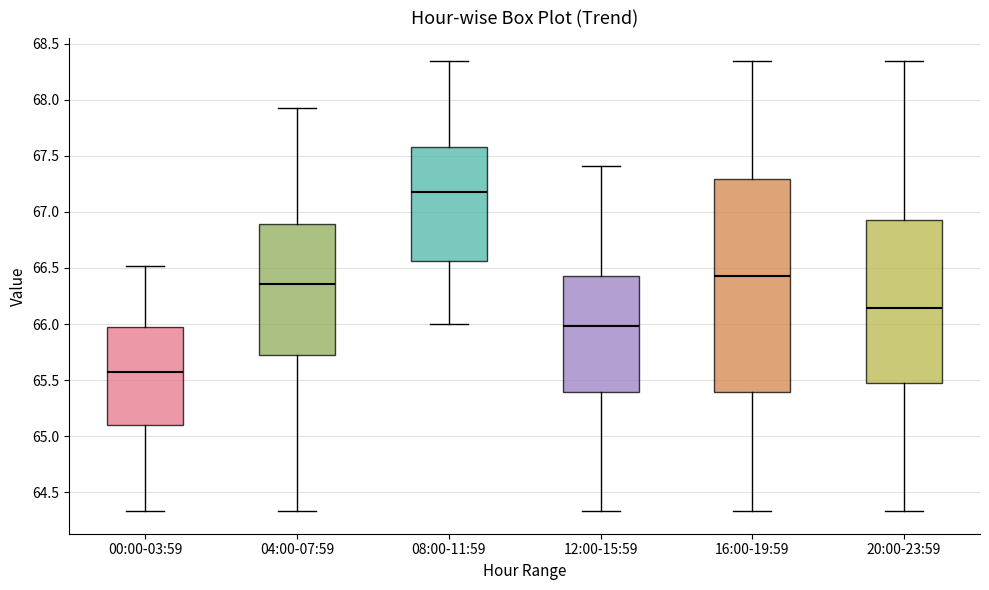

Reading left to right, transcribe this box plot: for each box, give where its median line is, the range the box spans, and where its two whiskers end, as read against the y-axis. The values are not printed on the chart, so give them approximately, as read against the axis.

00:00-03:59: median 65.55, box 65.10 to 65.95, whiskers 64.35 to 66.50
04:00-07:59: median 66.35, box 65.75 to 66.90, whiskers 64.35 to 67.95
08:00-11:59: median 67.20, box 66.55 to 67.60, whiskers 66.00 to 68.35
12:00-15:59: median 66.00, box 65.40 to 66.45, whiskers 64.35 to 67.40
16:00-19:59: median 66.45, box 65.40 to 67.30, whiskers 64.35 to 68.35
20:00-23:59: median 66.15, box 65.50 to 66.95, whiskers 64.35 to 68.35